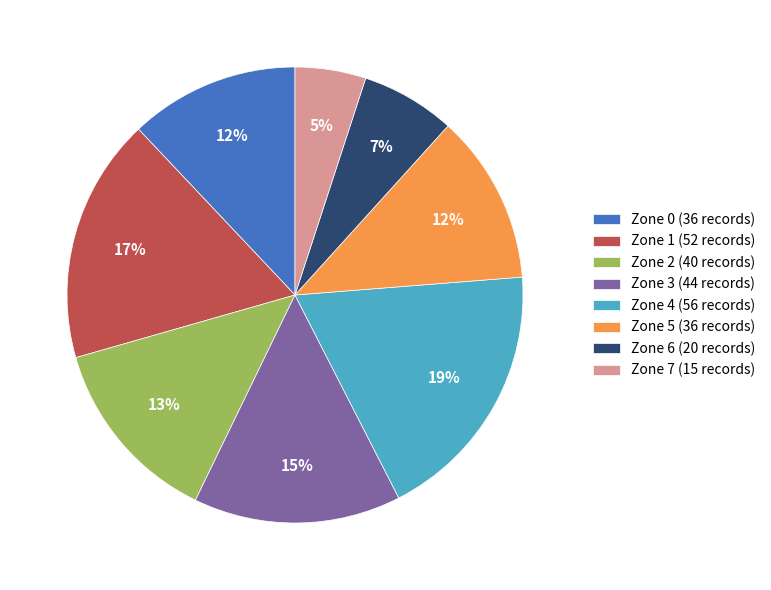

What percentage is the Zone 5 slice, to the nearest percent?

12%